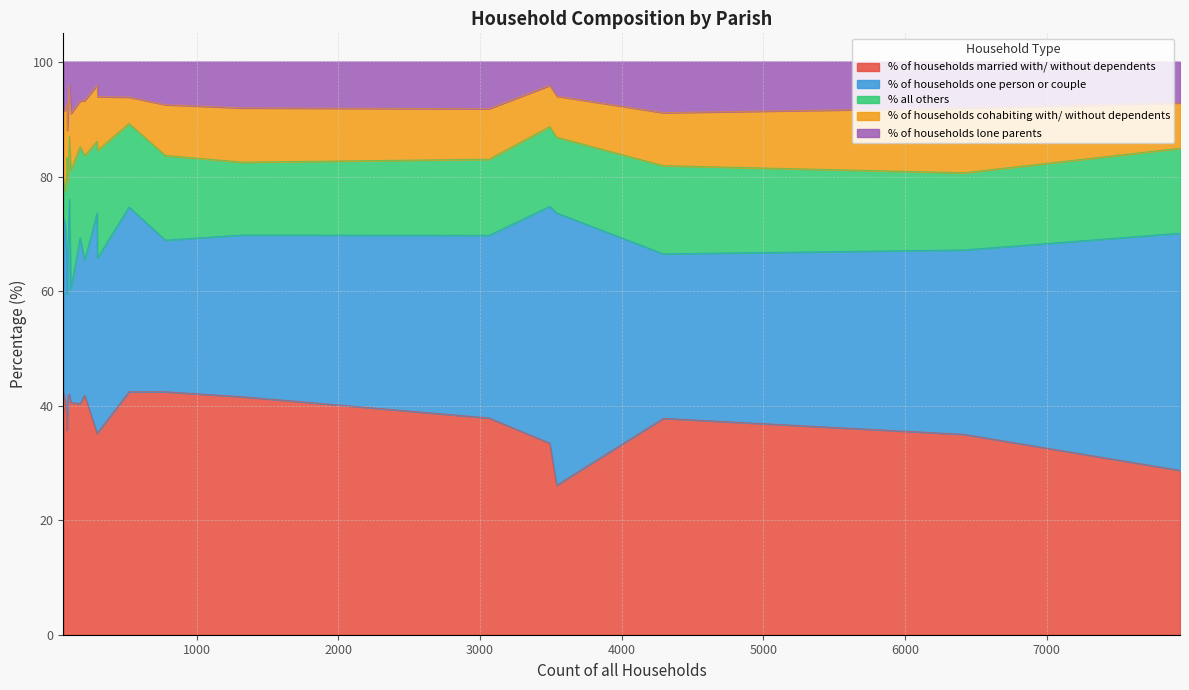

Which series has the largest total across all categories?

% of households married with/ without dependents